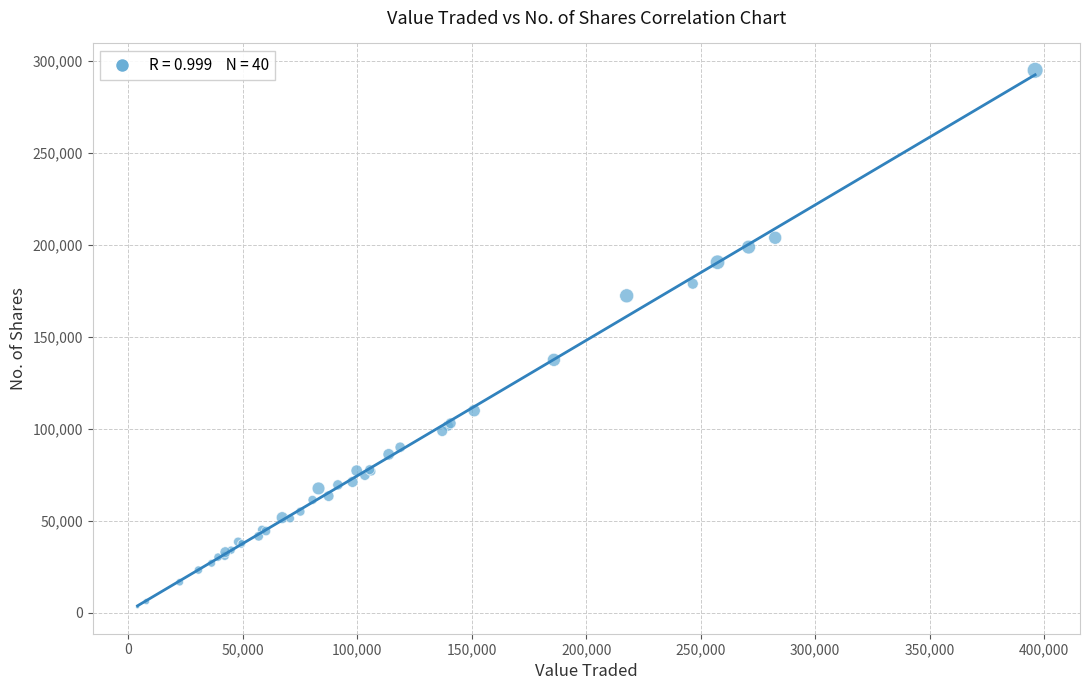

What Y value in the scatter plot is closest to 148978?

137407